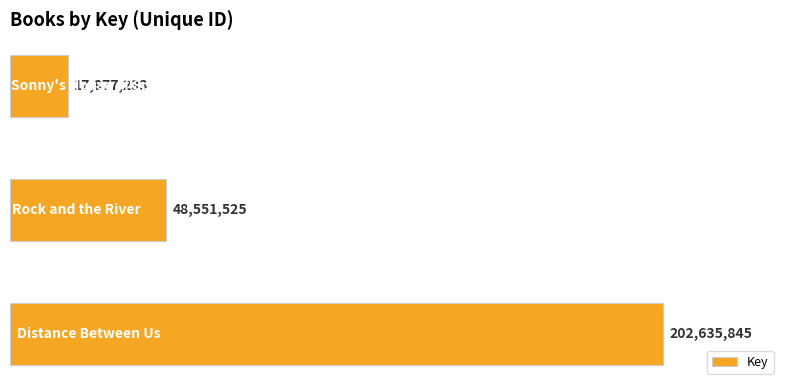

What is the sum of all values?

269064603